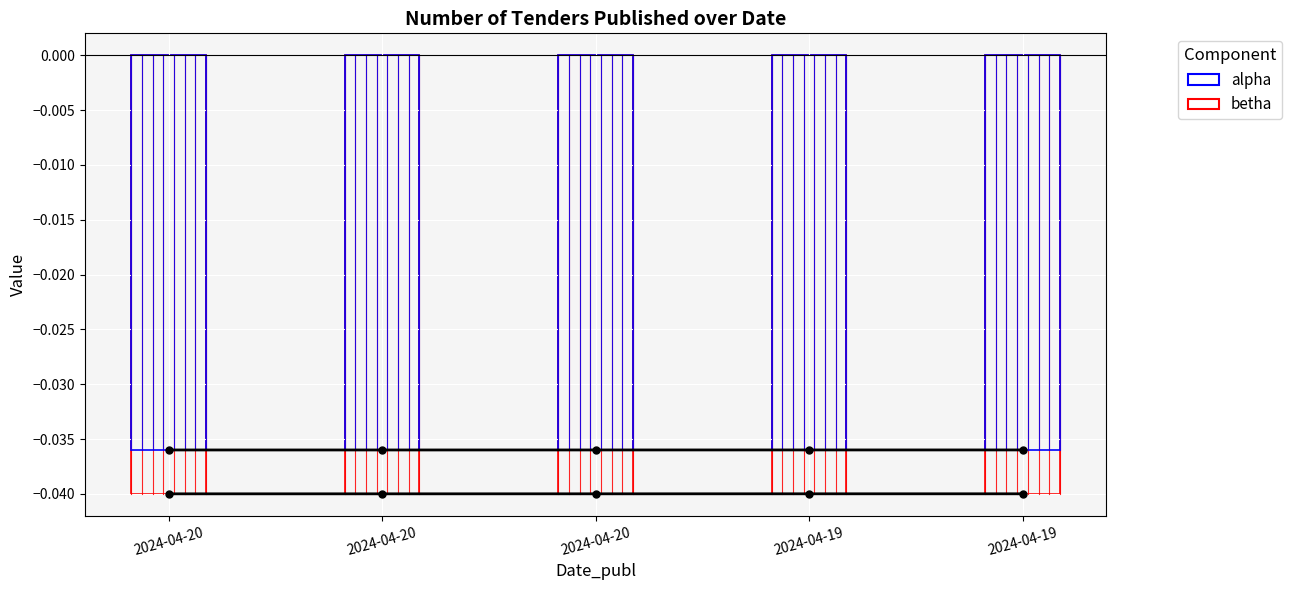

Reading left to right, extract all data points from this chart.

alpha: 2024-04-20=-0.0	2024-04-20=-0.0	2024-04-20=-0.0	2024-04-19=-0.0	2024-04-19=-0.0
betha: 2024-04-20=-0.0	2024-04-20=-0.0	2024-04-20=-0.0	2024-04-19=-0.0	2024-04-19=-0.0